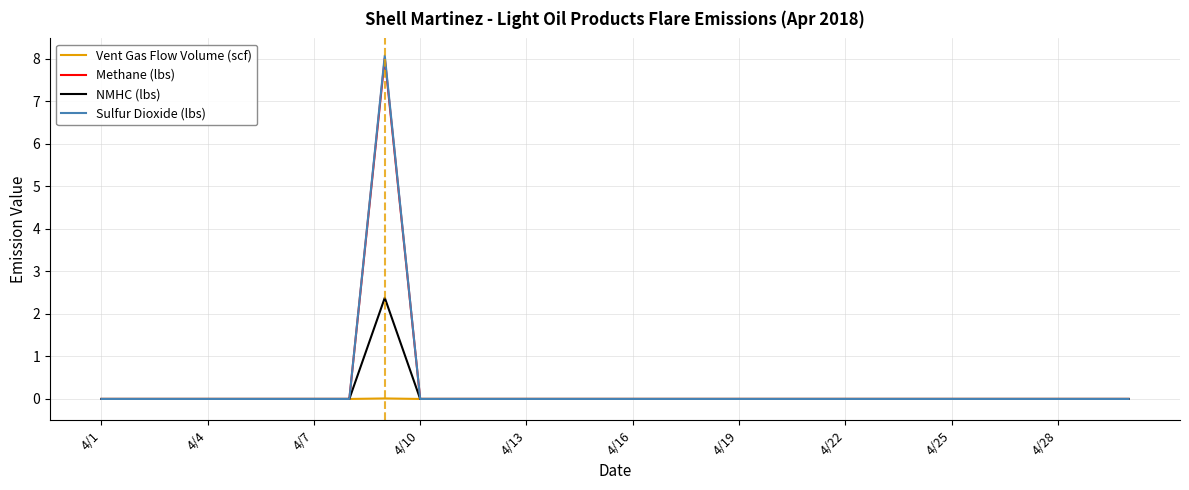

What is the maximum value shown in the chart?

8.1